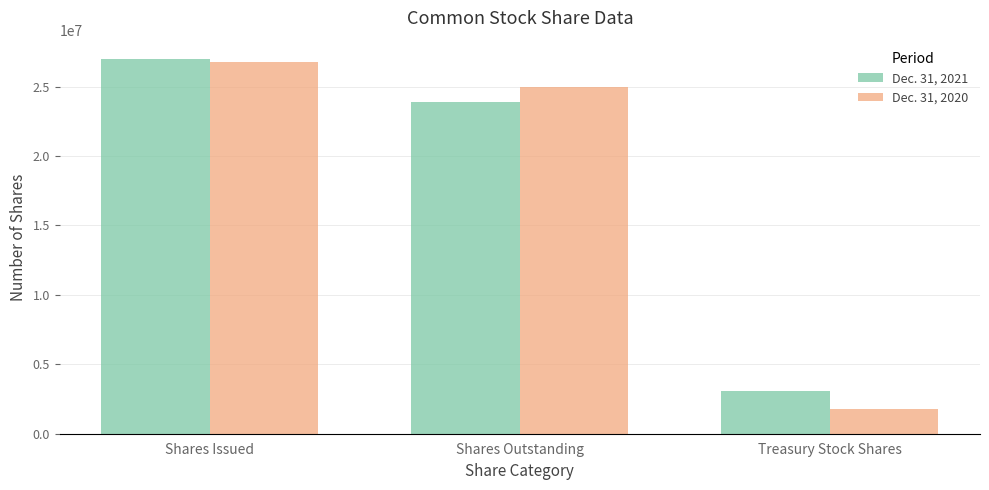

What is the sum of all Dec. 31, 2020 values?

53483108